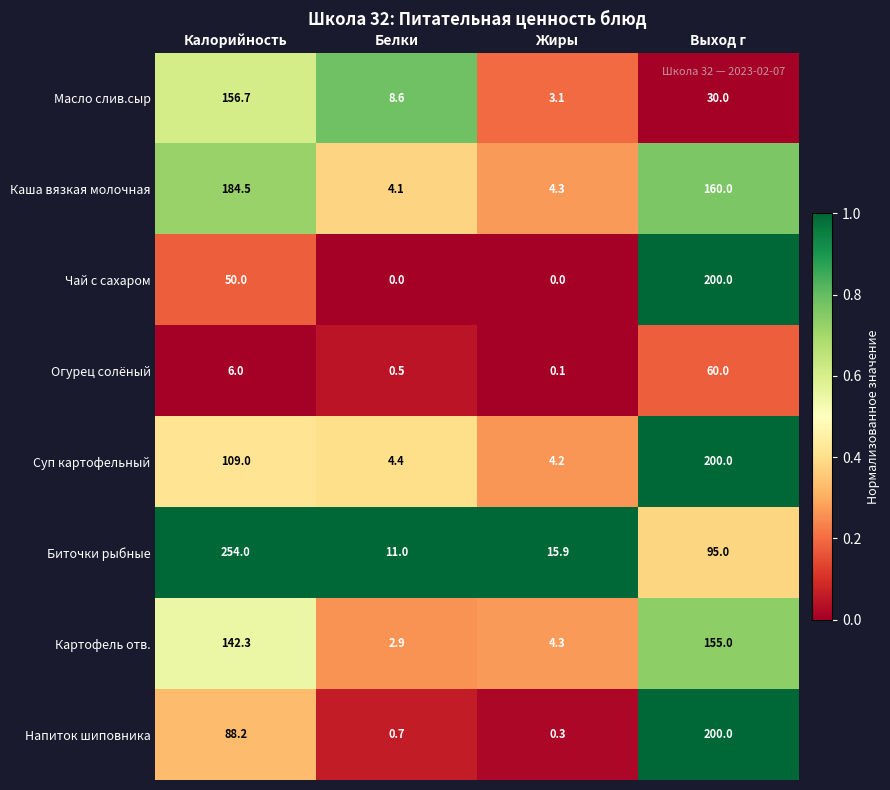

Which series has the largest total across all categories?

Биточки рыбные